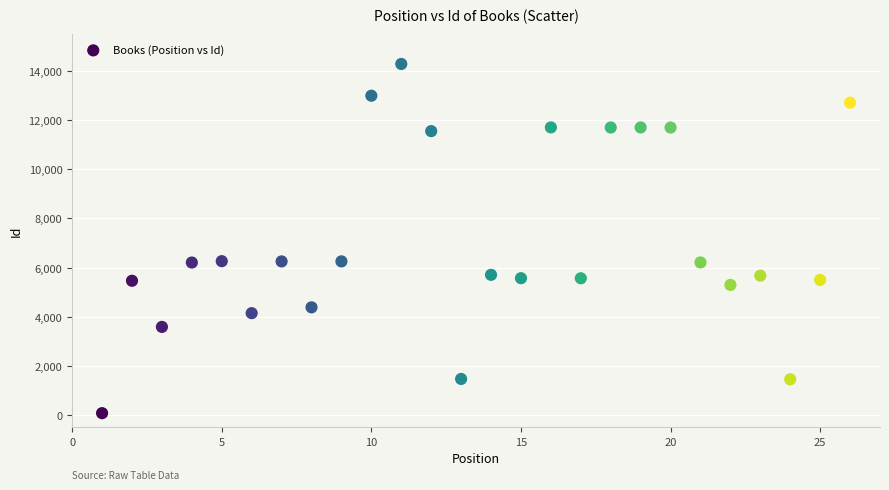

What is the range of Y values (max minus min)?

14235